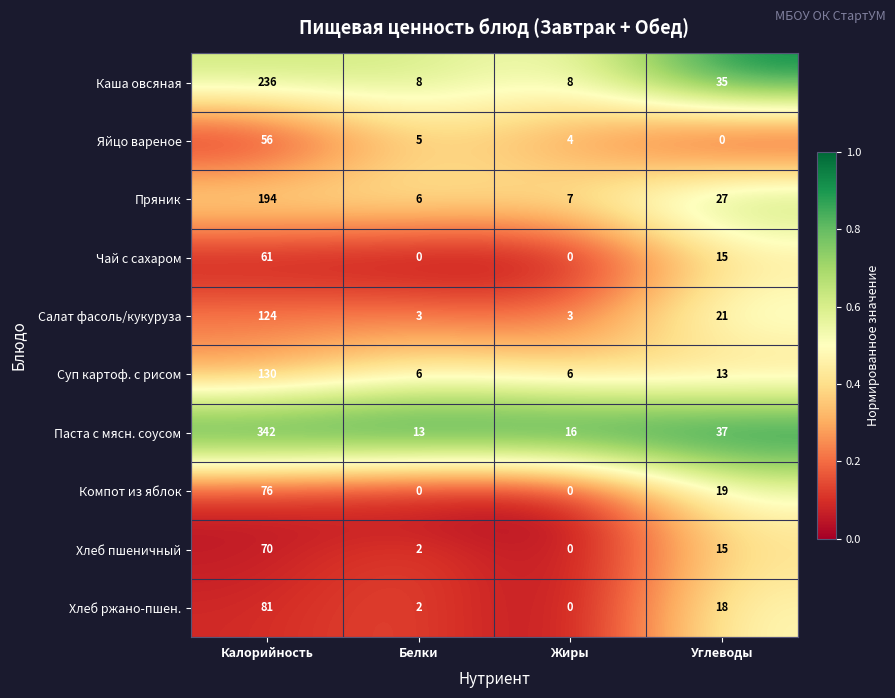

At which label is Пряник closest to 100?

Углеводы